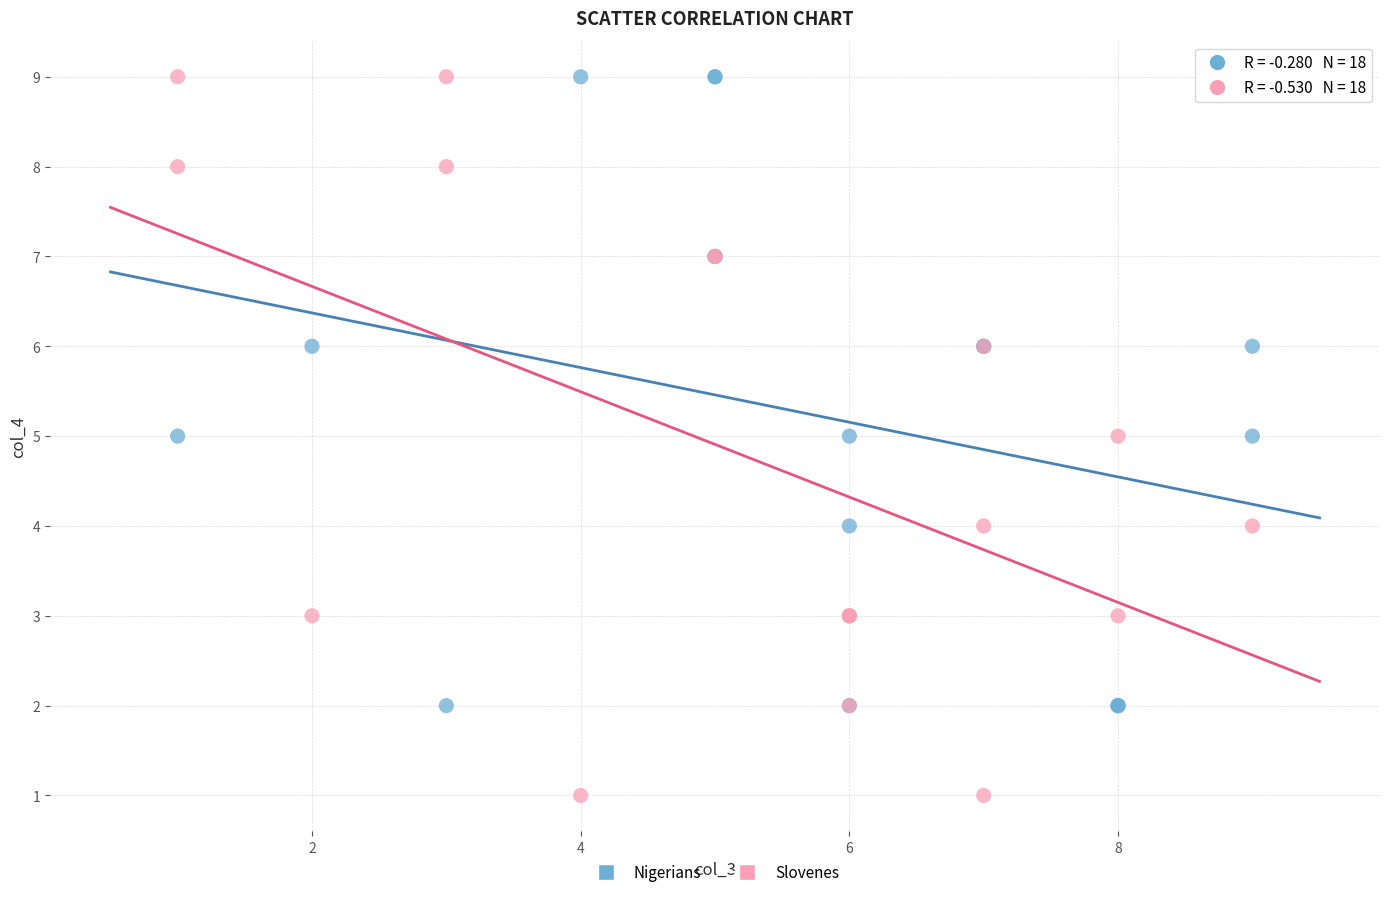

Which series reaches the minimum Y coordinate?

Slovenes